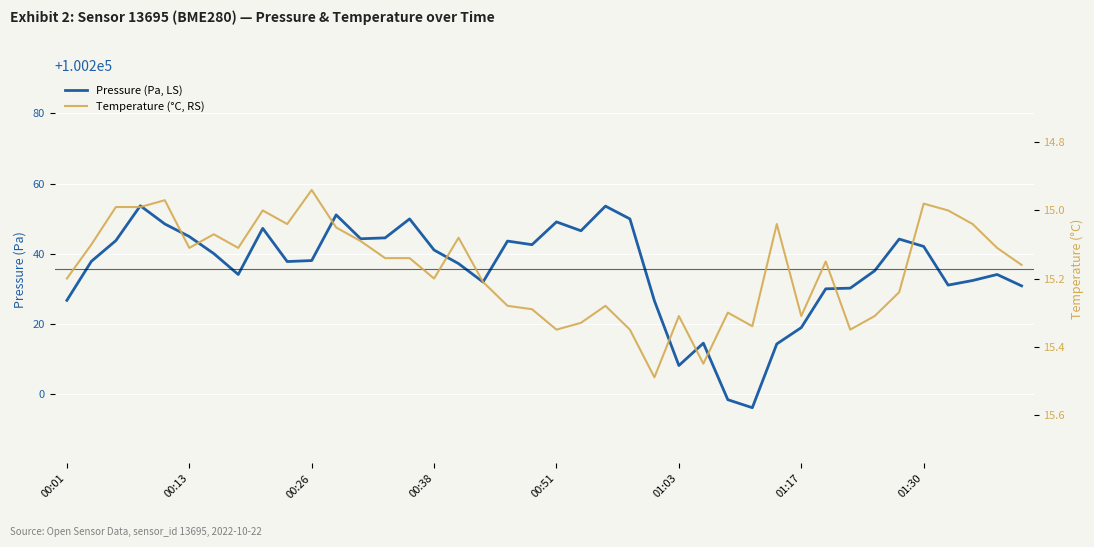

Between 27 and 36, which series saw the biggest shift?

Pressure (Pa, LS)